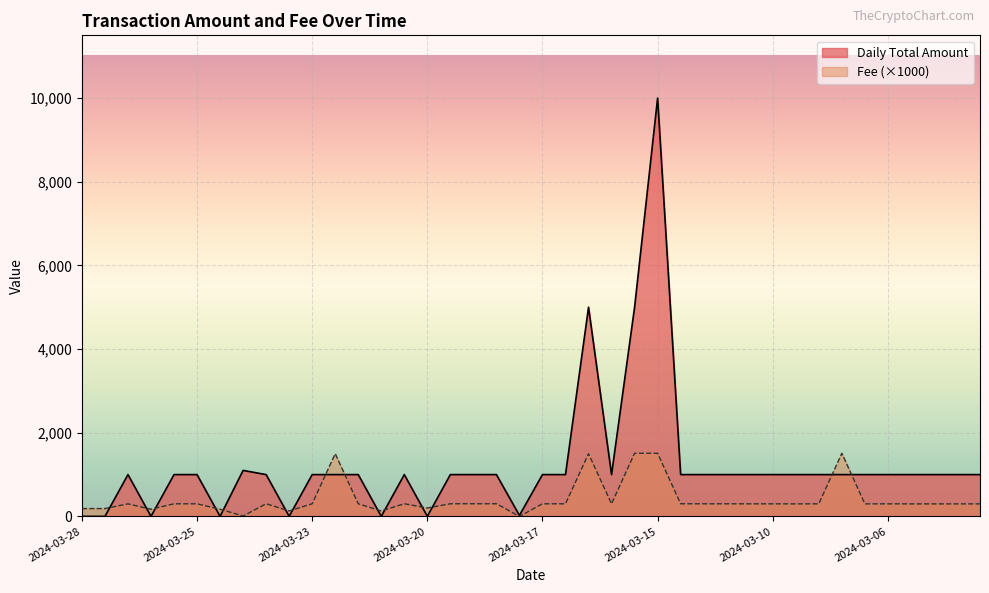

True or false: Fee has a value of 300.0 at 2024-03-09.

True